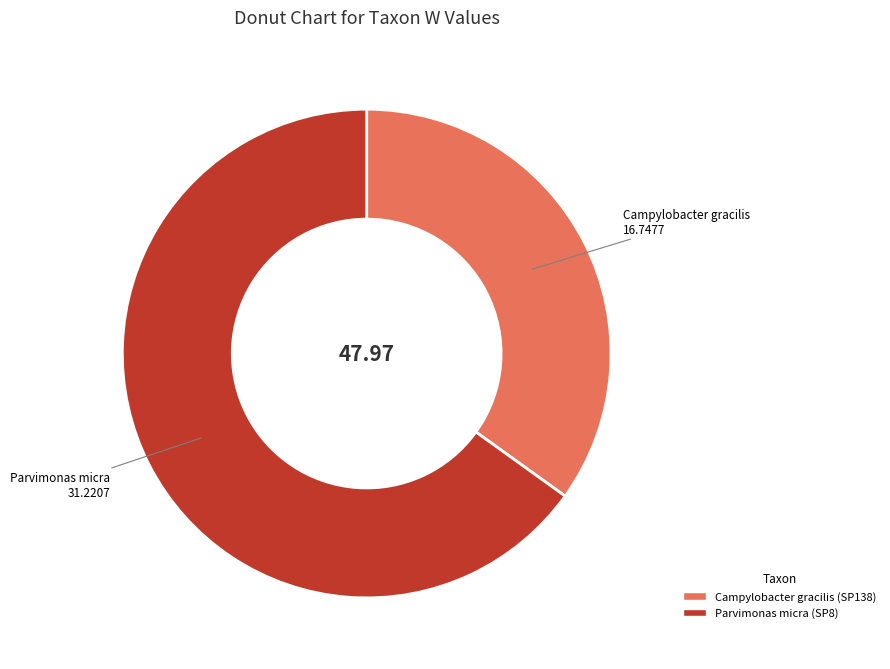

Approximately how many times larger is the value at Campylobacter gracilis (SP138) compared to Parvimonas micra (SP8)?

0.5